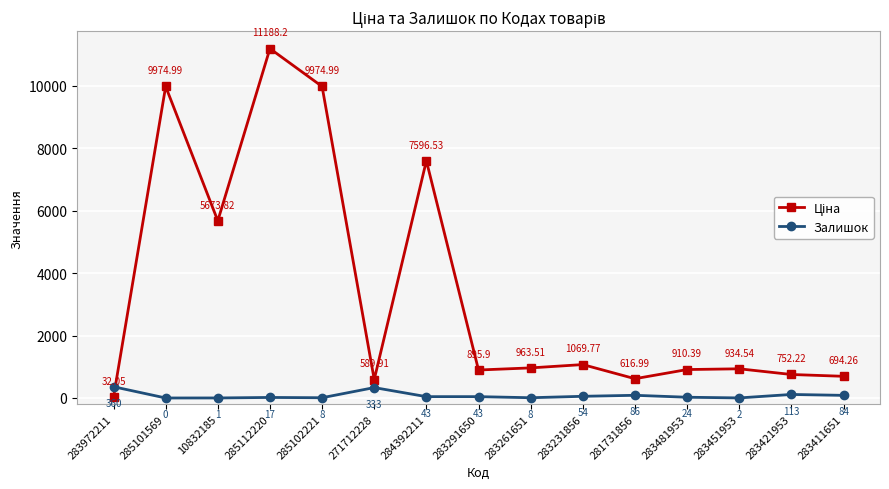

At which category is the sum across all series the highest?

285112220